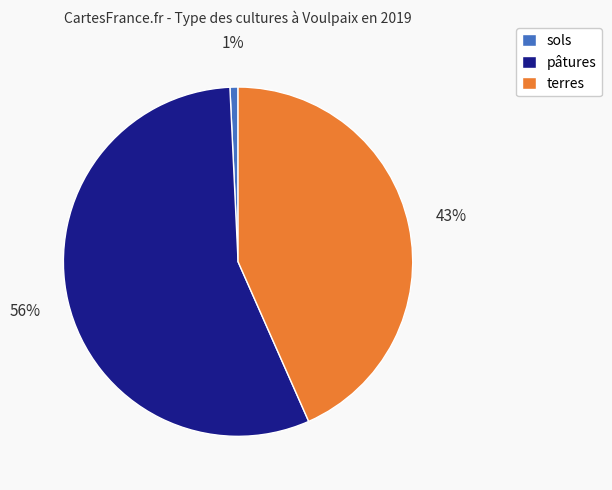

Is there a majority slice in this chart?

Yes